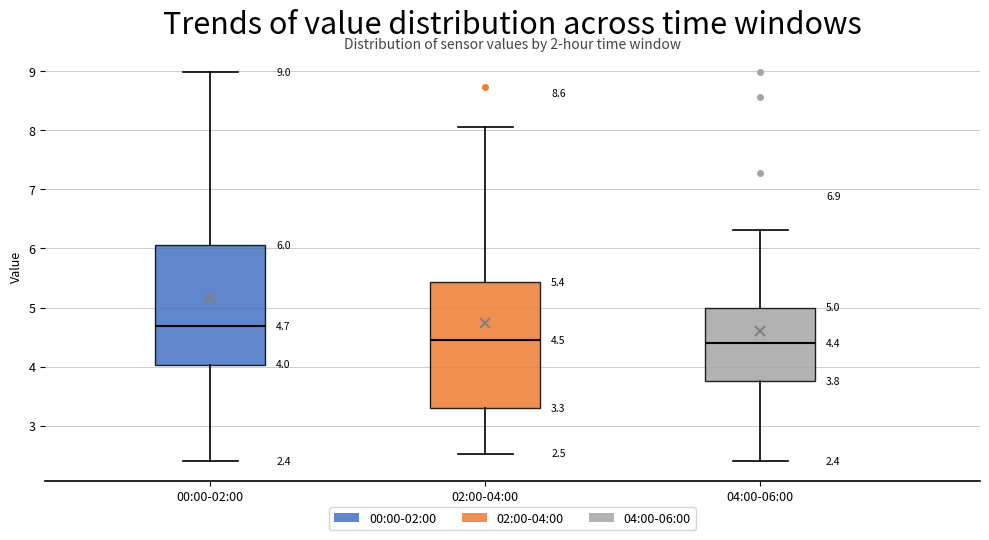

Which box's median line is the highest?

00:00-02:00